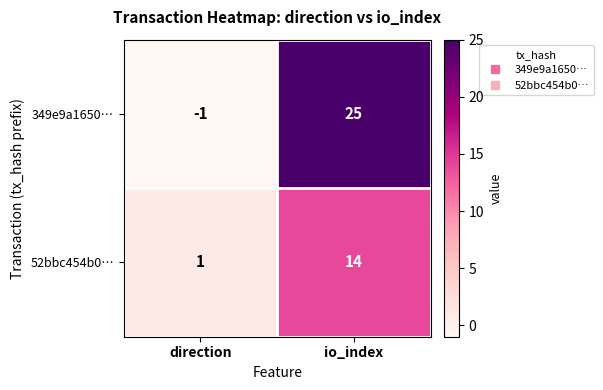

Rank the series by their average value, from lowest to highest.

52bbc454b0…, 349e9a1650…